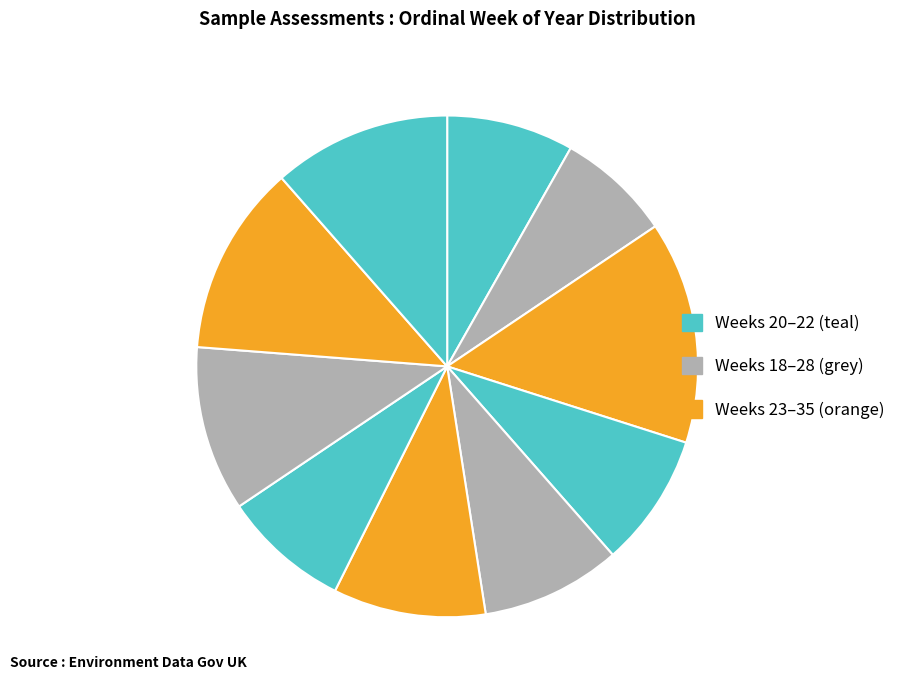

How many slices are in this pie chart?

10